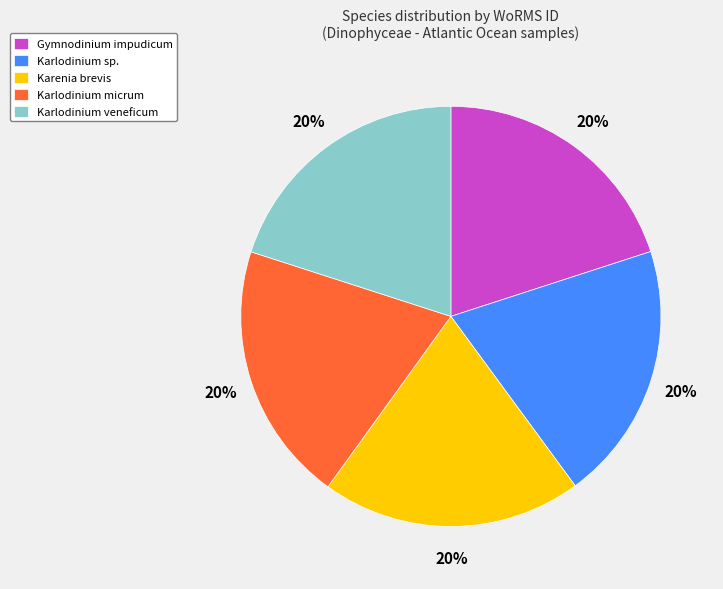

What is the ratio of the value at Karlodinium sp. to the value at Gymnodinium impudicum?

1.0